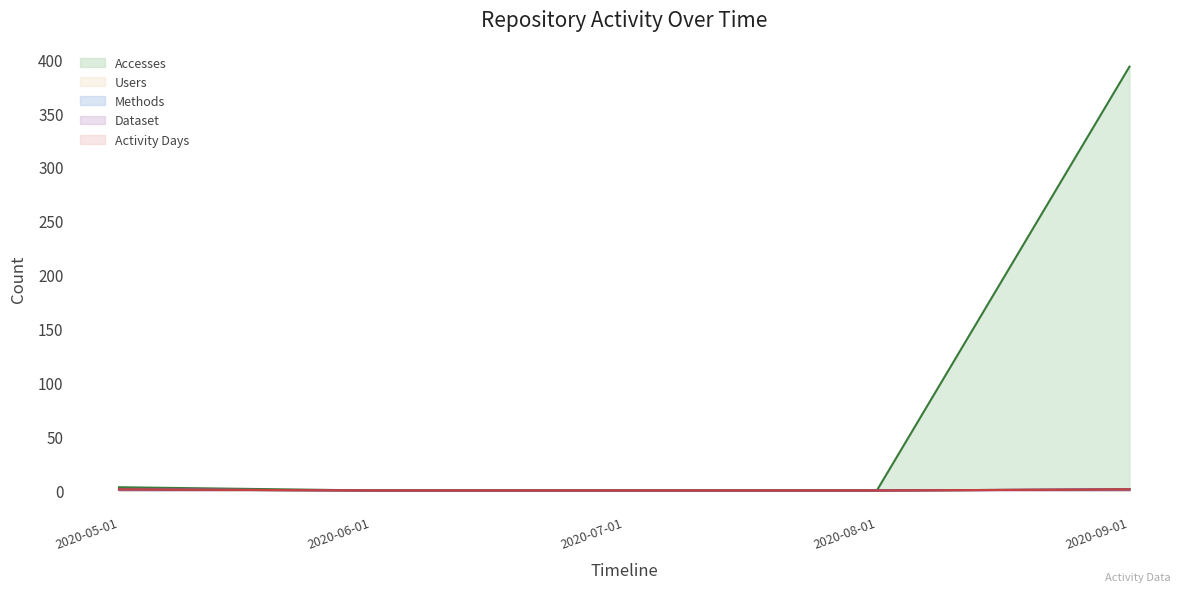

Reading right to left, transcribe all the data shown in this chart.

Accesses: 2020-09-01=393	2020-08-01=0	2020-07-01=0	2020-06-01=0	2020-05-01=3
Users: 2020-09-01=1	2020-08-01=0	2020-07-01=0	2020-06-01=0	2020-05-01=1
Methods: 2020-09-01=1	2020-08-01=0	2020-07-01=0	2020-06-01=0	2020-05-01=1
Dataset: 2020-09-01=1	2020-08-01=0	2020-07-01=0	2020-06-01=0	2020-05-01=1
Activity Days: 2020-09-01=1	2020-08-01=0	2020-07-01=0	2020-06-01=0	2020-05-01=1